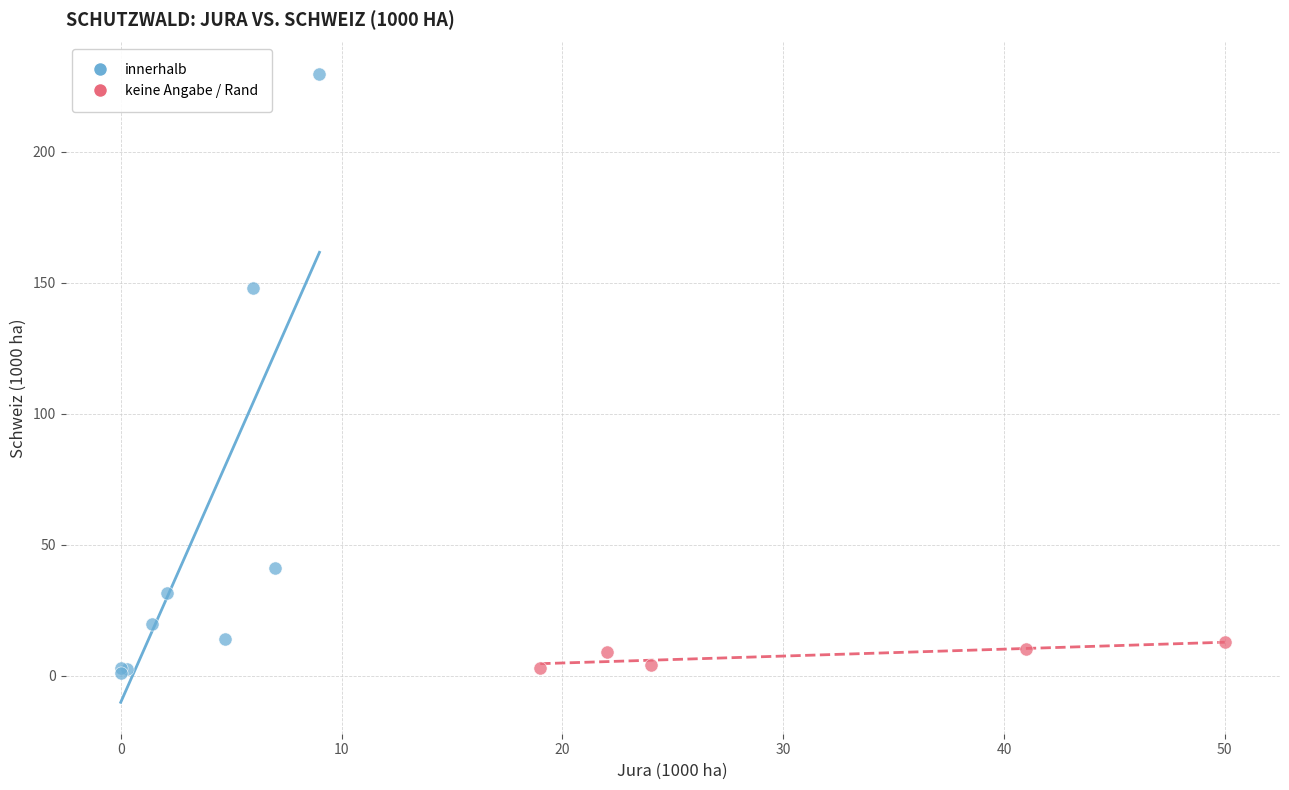

Which series contains the highest Y value?

innerhalb